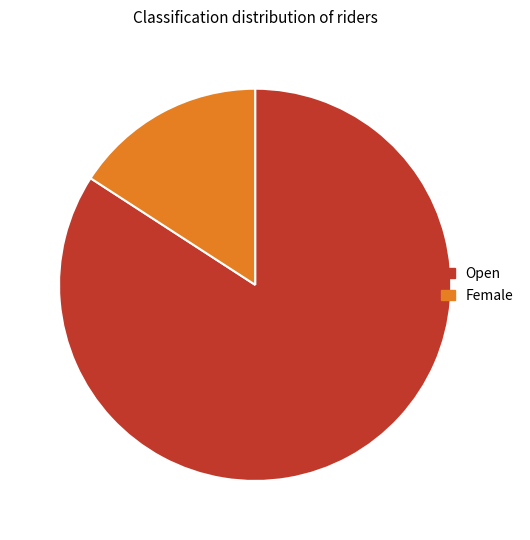

Does Open account for over 50% of the chart?

Yes